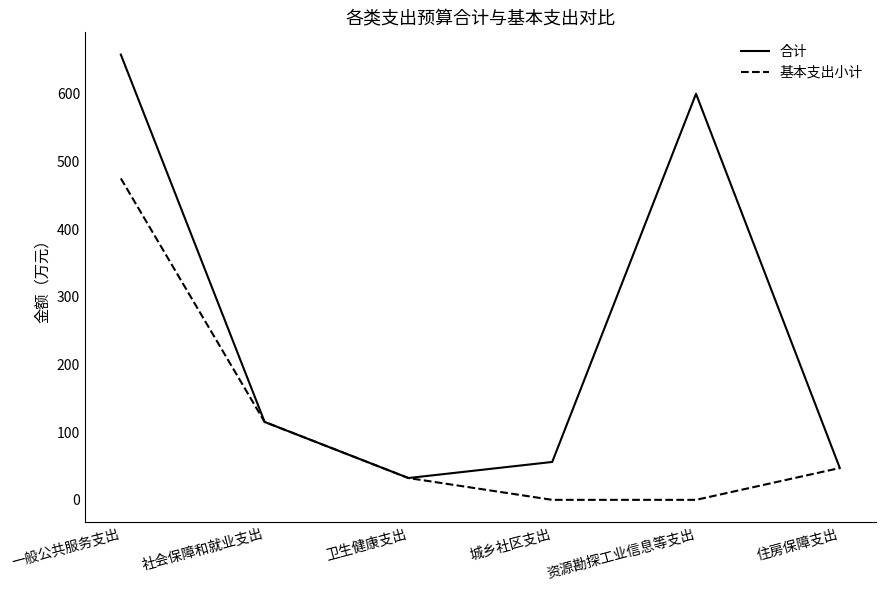

What is the maximum value shown in the chart?

657.9